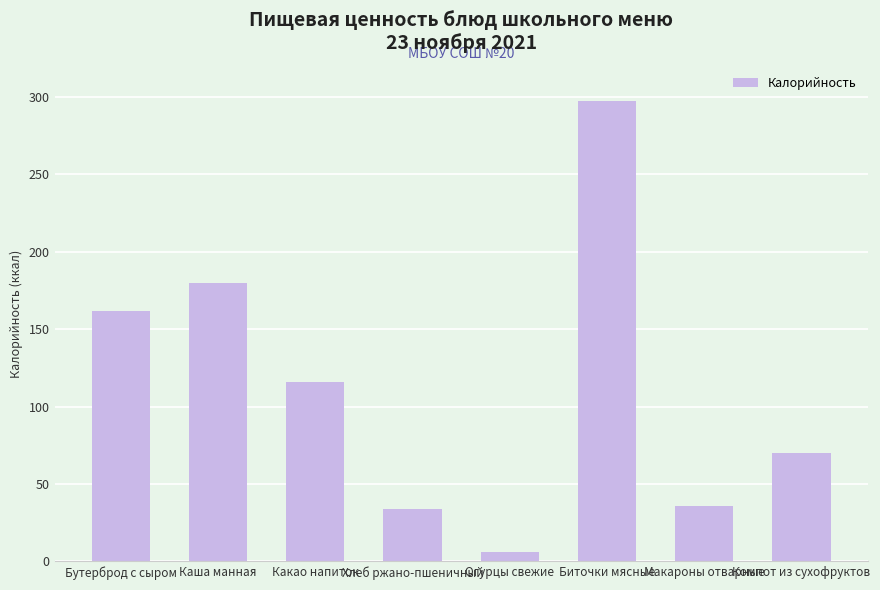

Which category has the lowest value across all series?

Огурцы свежие